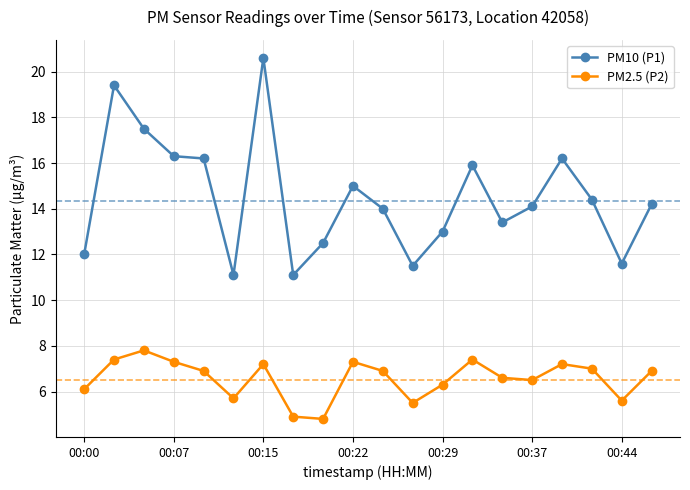

Rank the series by their average value, from lowest to highest.

PM2.5 (P2), PM10 (P1)